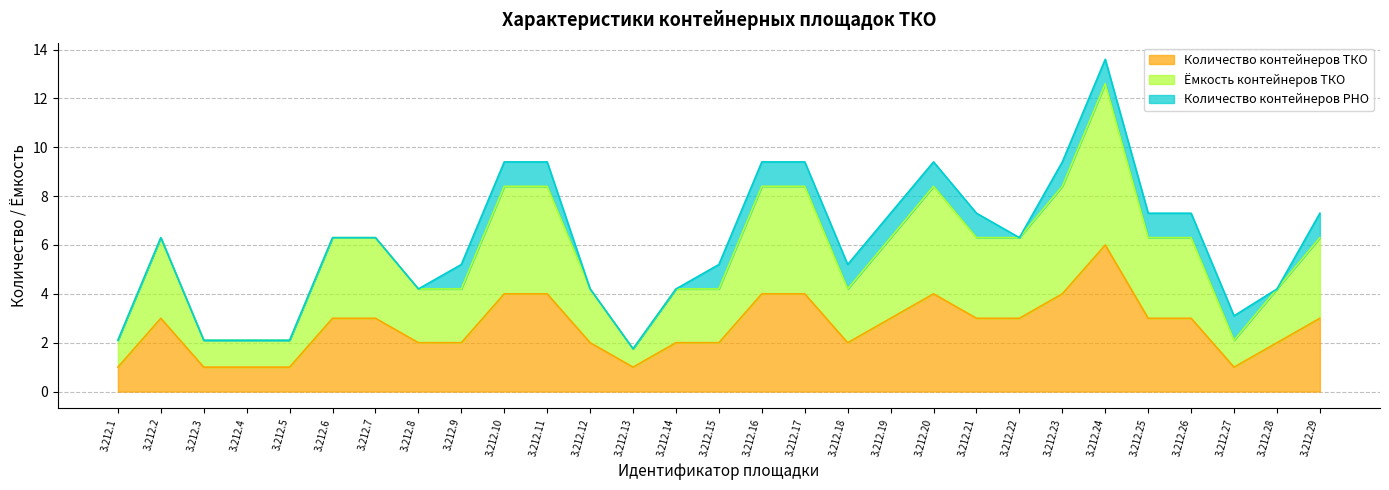

True or false: Количество контейнеров ТКО and Ёмкость контейнеров ТКО intersect in this chart.

False